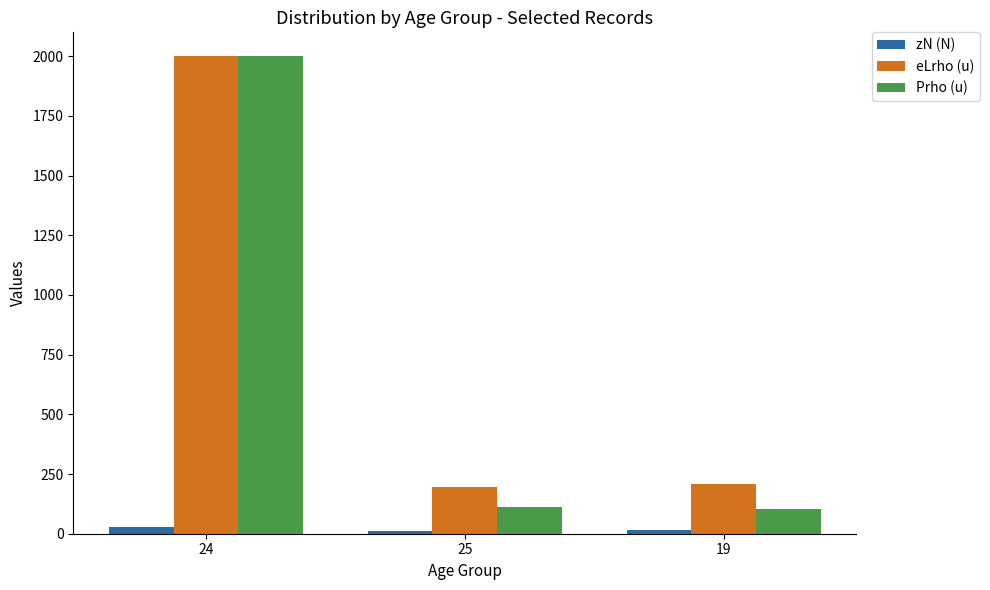

How many bars are there in each group?

3